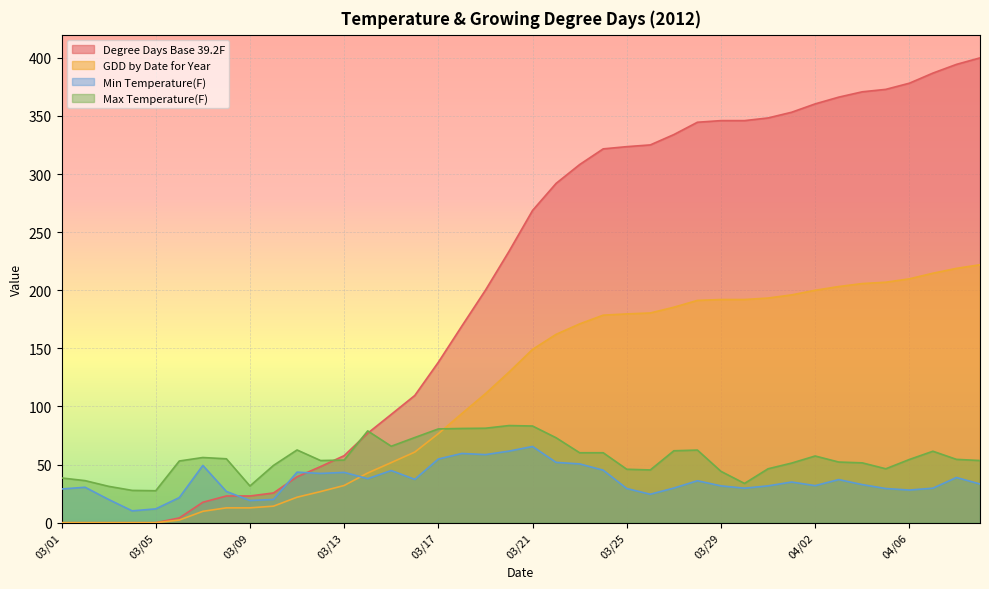

List the series in order of their peak value, lowest first.

Min Temperature(F), Max Temperature(F), GDD by Date for Year, Degree Days Base 39.2F